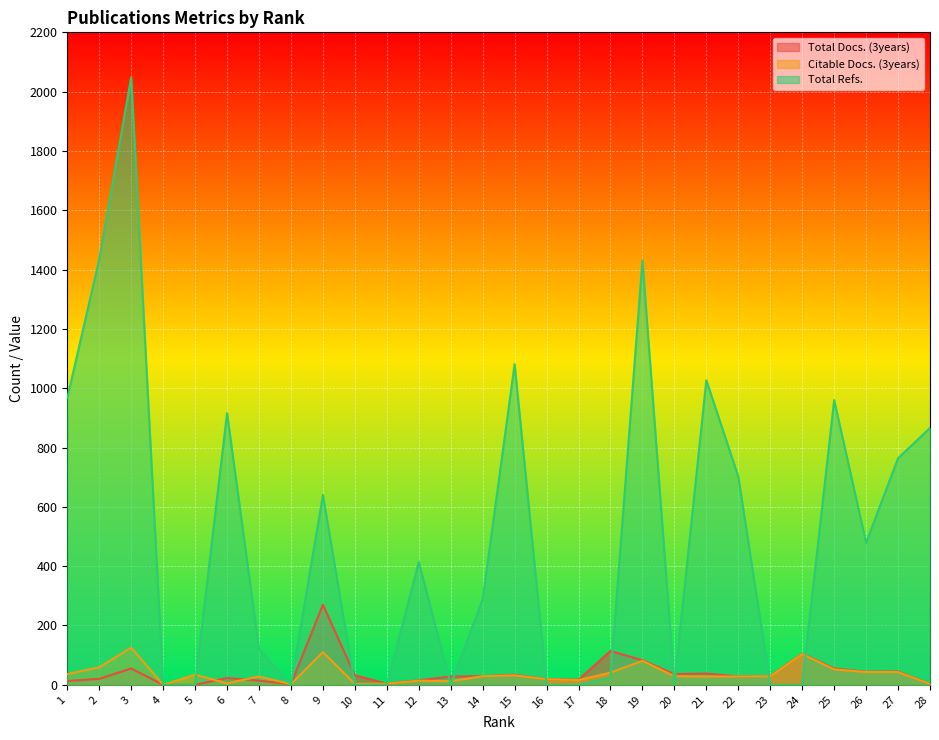

What is the difference between the maximum and minimum values in the Total Docs. (3years) series?

270